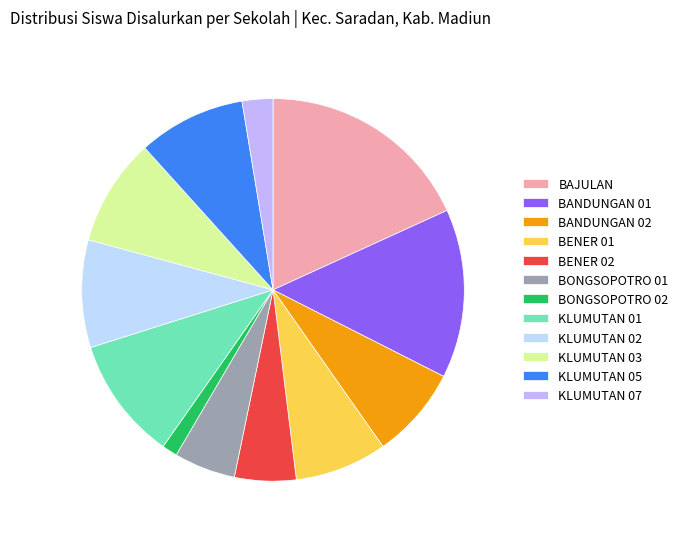

How many slices are in this pie chart?

12